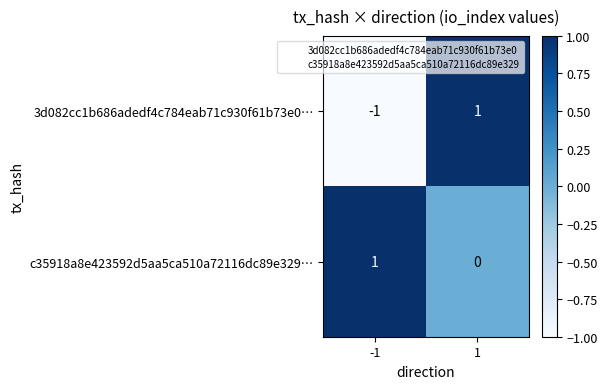

Reading right to left, what are all the values shown in this chart?

3d082cc1b686adedf4c784eab71c930f61b73e0…: 1=1	-1=-1
c35918a8e423592d5aa5ca510a72116dc89e329…: 1=0	-1=1